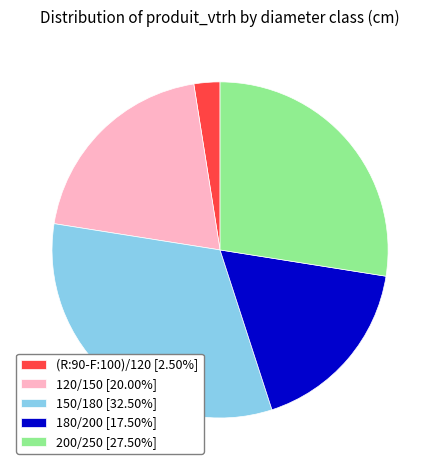

Rank the categories by value from lowest to highest.

(R:90-F:100)/120, 180/200, 120/150, 200/250, 150/180